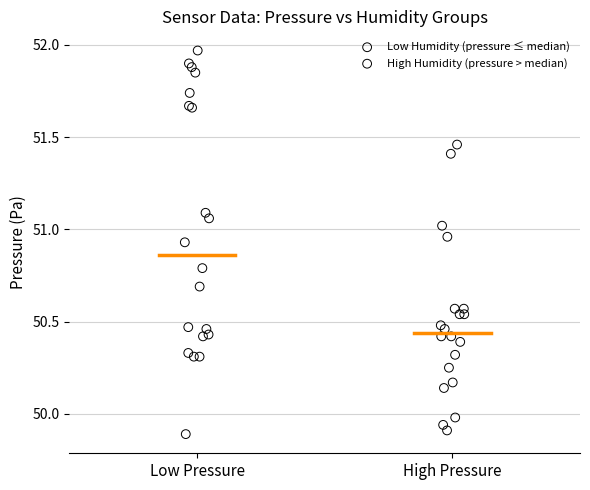

Which series reaches the maximum Y coordinate?

Low Humidity (pressure ≤ median)